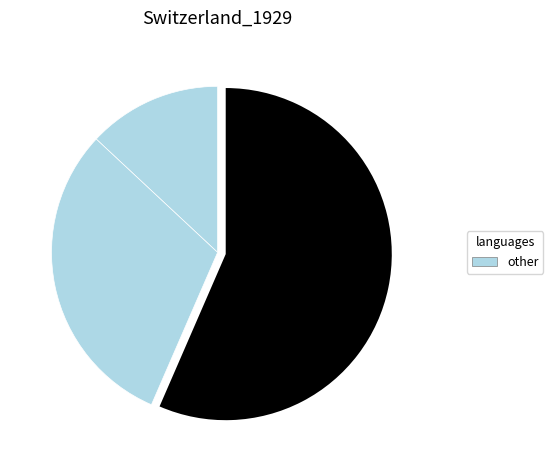

Count the number of slices in the pie.

3